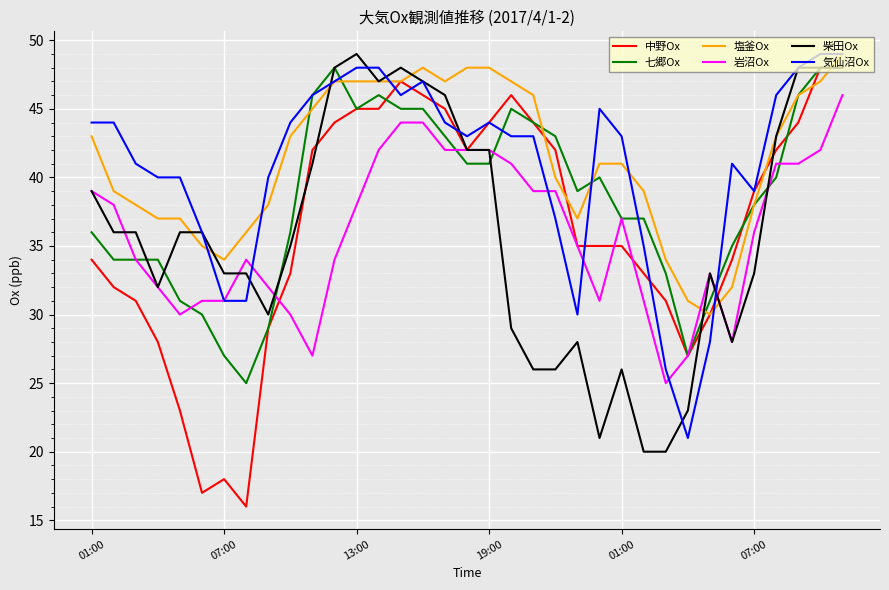

True or false: 岩沼Ox and 気仙沼Ox intersect in this chart.

True